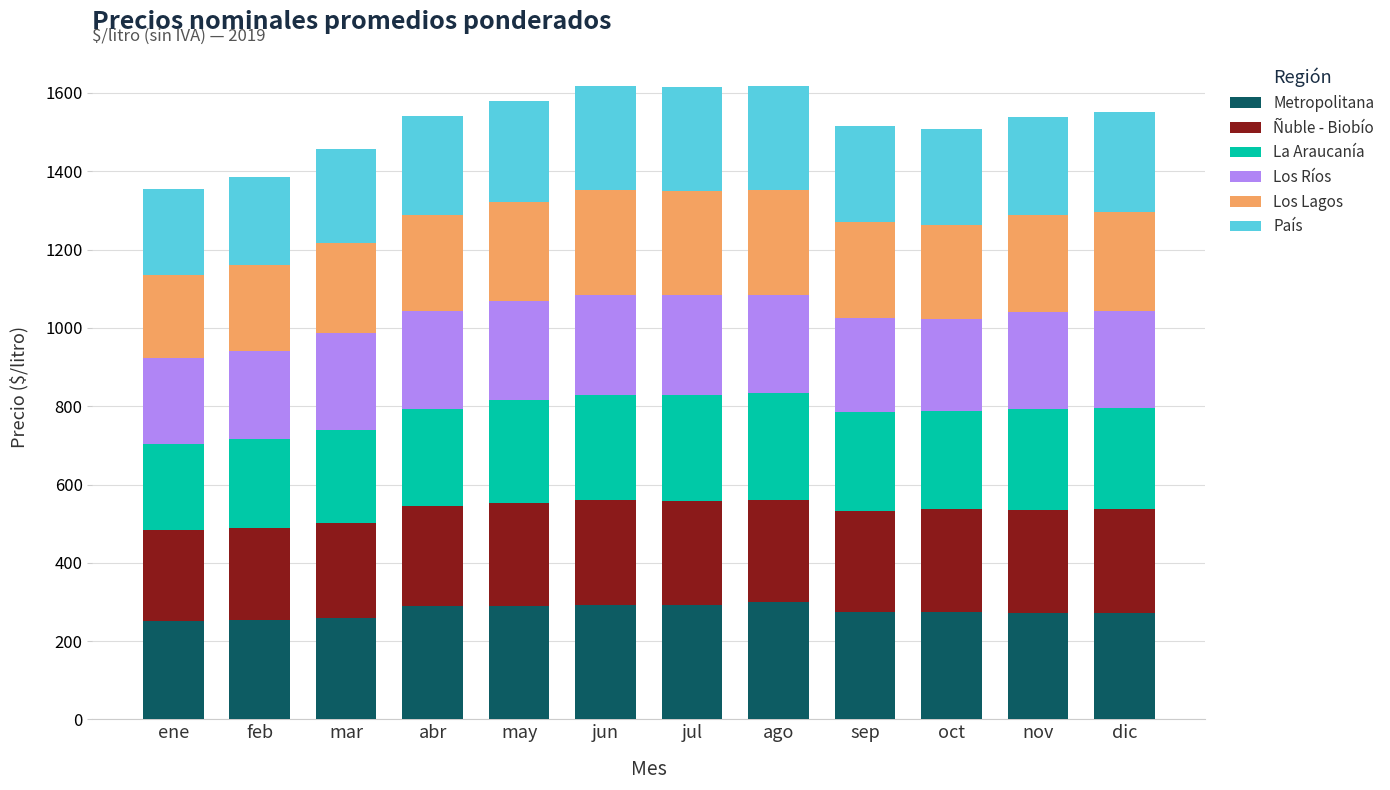

What is the total value across all series at abr?

1539.9